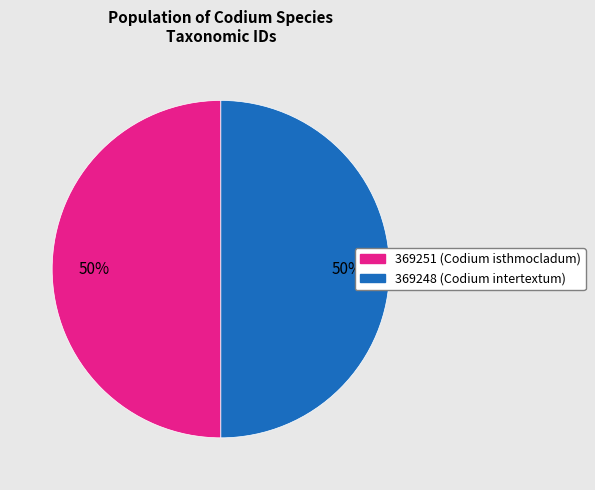

To the nearest percent, what is the average slice percentage?

50%